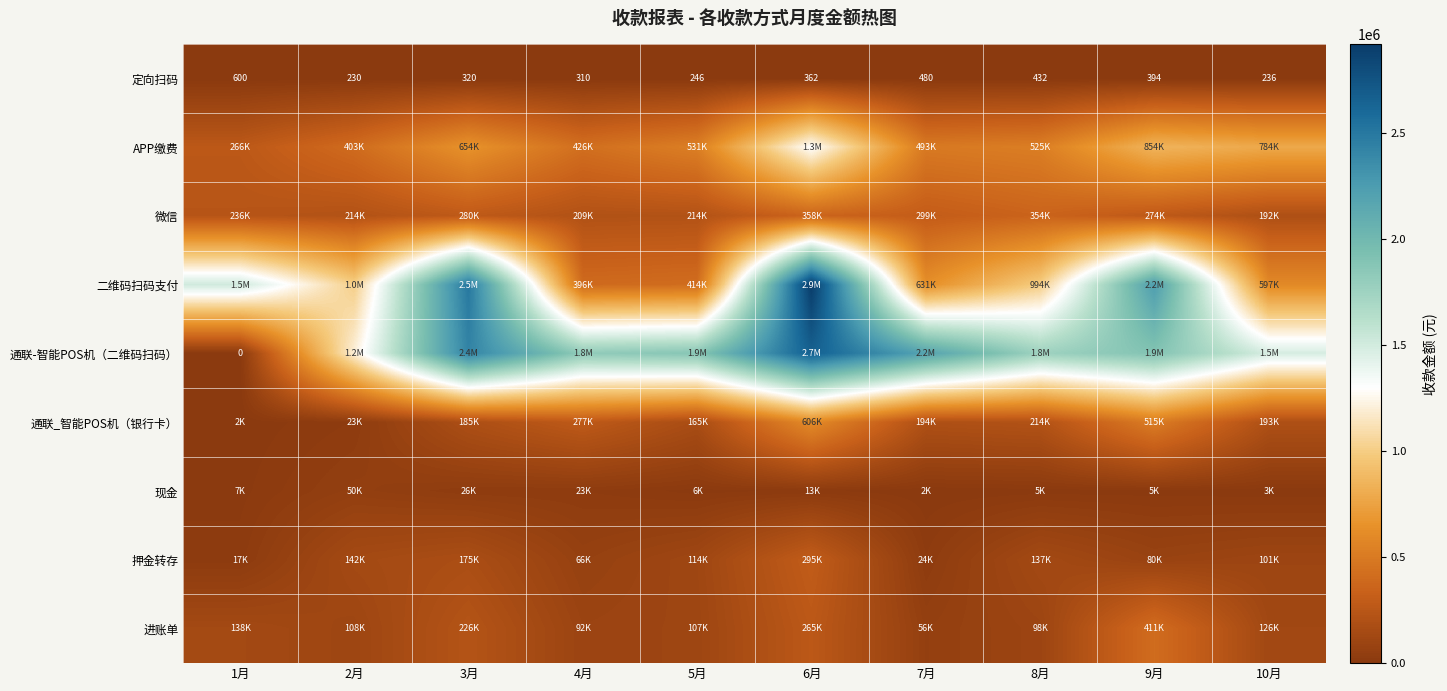

What is the lowest value of the 押金转存 series?

17000.0